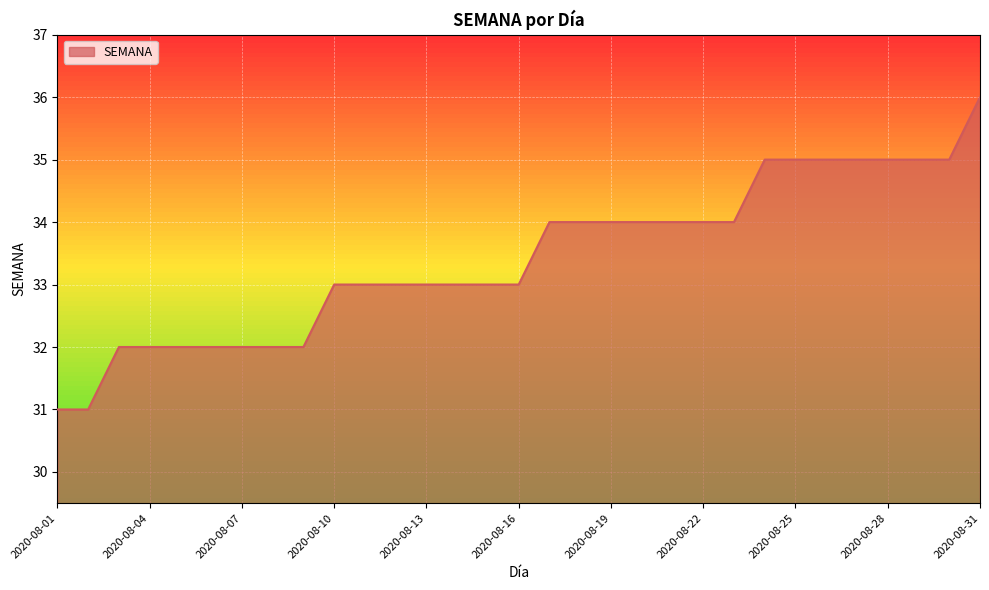

What is the difference between the maximum and minimum values?

5